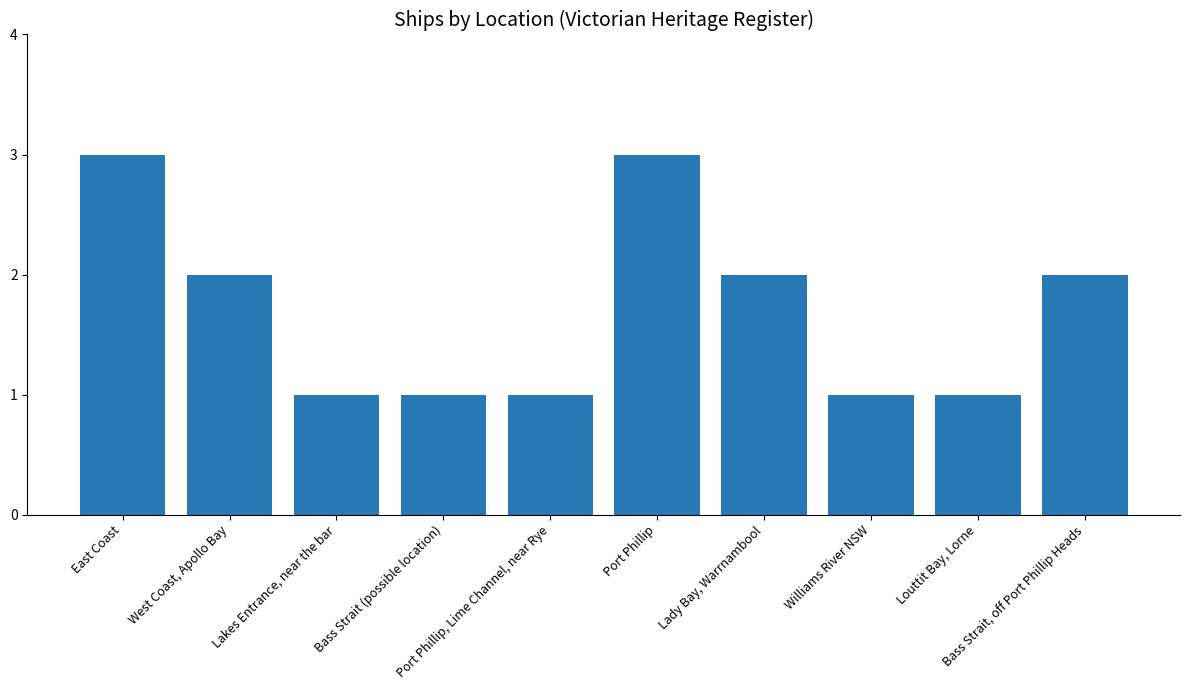

Reading left to right, what are all the values shown in this chart?

East Coast=3	West Coast, Apollo Bay=2	Lakes Entrance, near the bar=1	Bass Strait (possible location)=1	Port Phillip, Lime Channel, near Rye=1	Port Phillip=3	Lady Bay, Warrnambool=2	Williams River NSW=1	Louttit Bay, Lorne=1	Bass Strait, off Port Phillip Heads=2